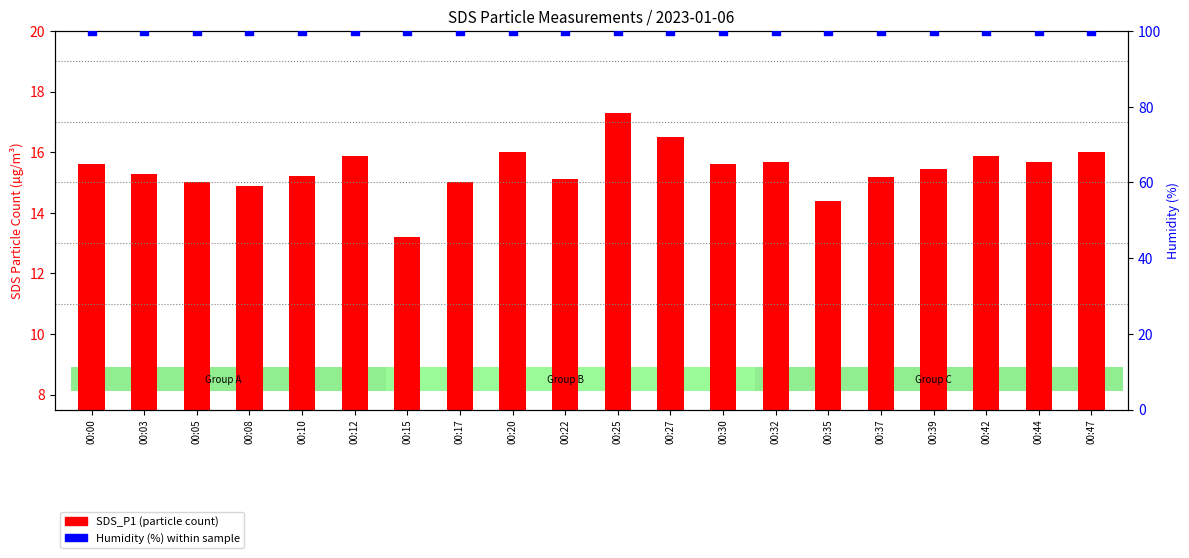

Is the value of Humidity (%) at 00:12 greater than the value of SDS_P1 at 00:27?

Yes